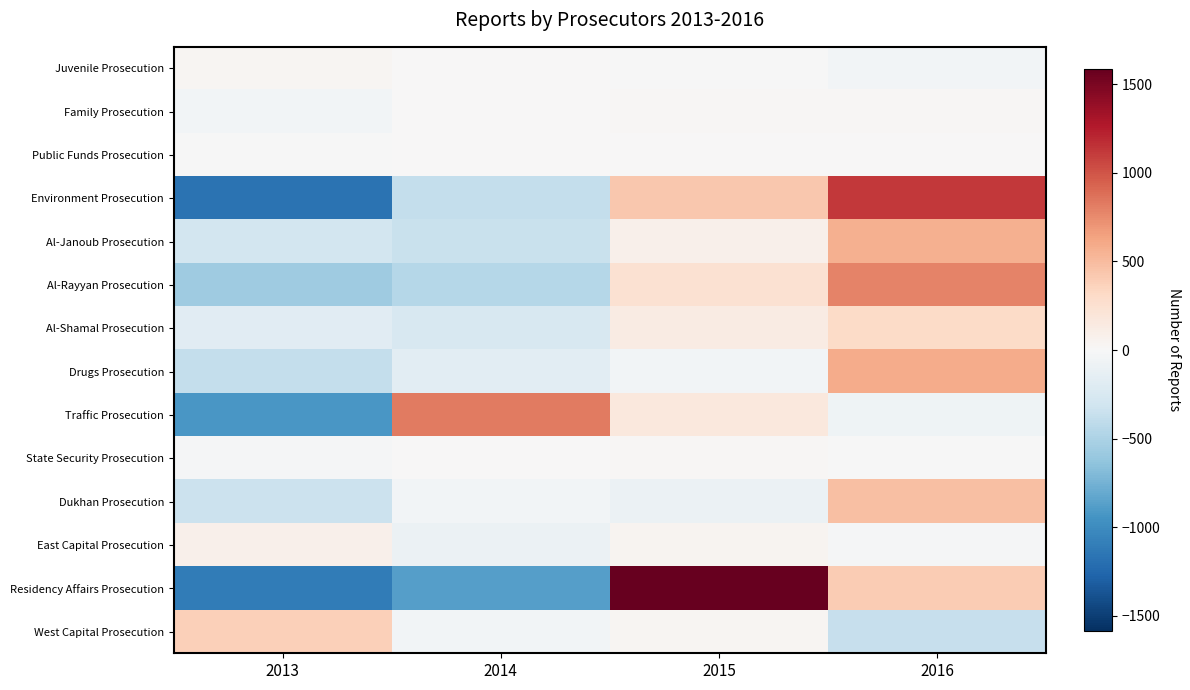

How many categories are shown in the chart?

4